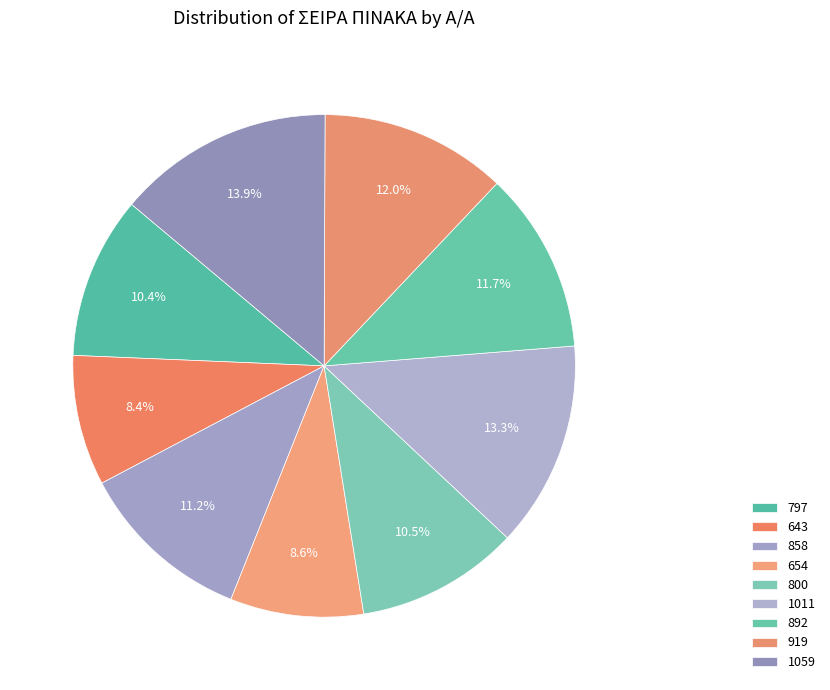

Is there any slice that represents more than half of the pie?

No